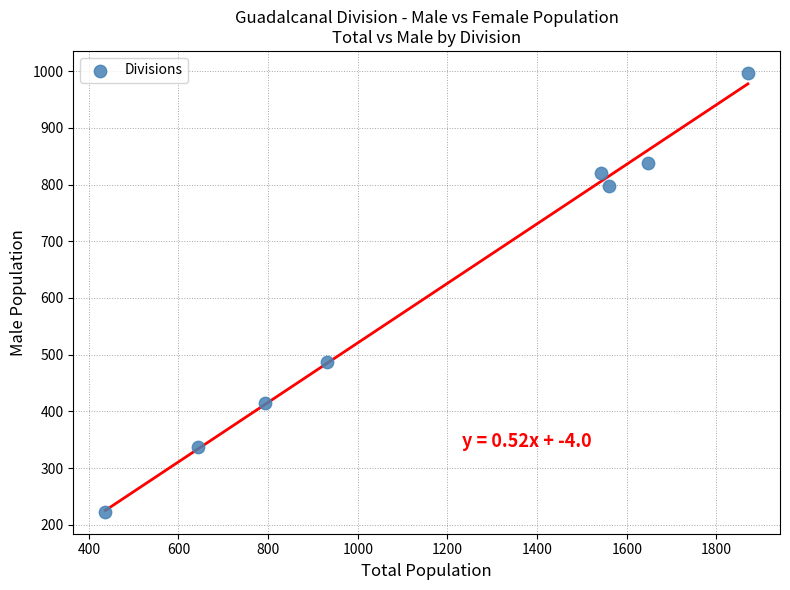

What is the range of X values (max minus min)?

1433